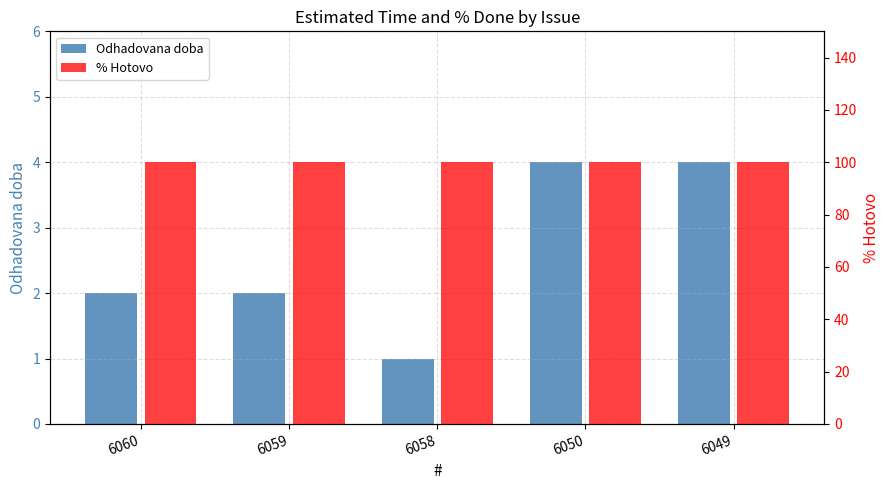

What is the average value of the % Hotovo series?

100